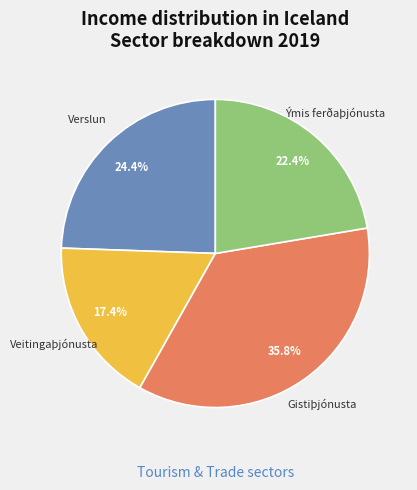

Is there any slice that represents more than half of the pie?

No